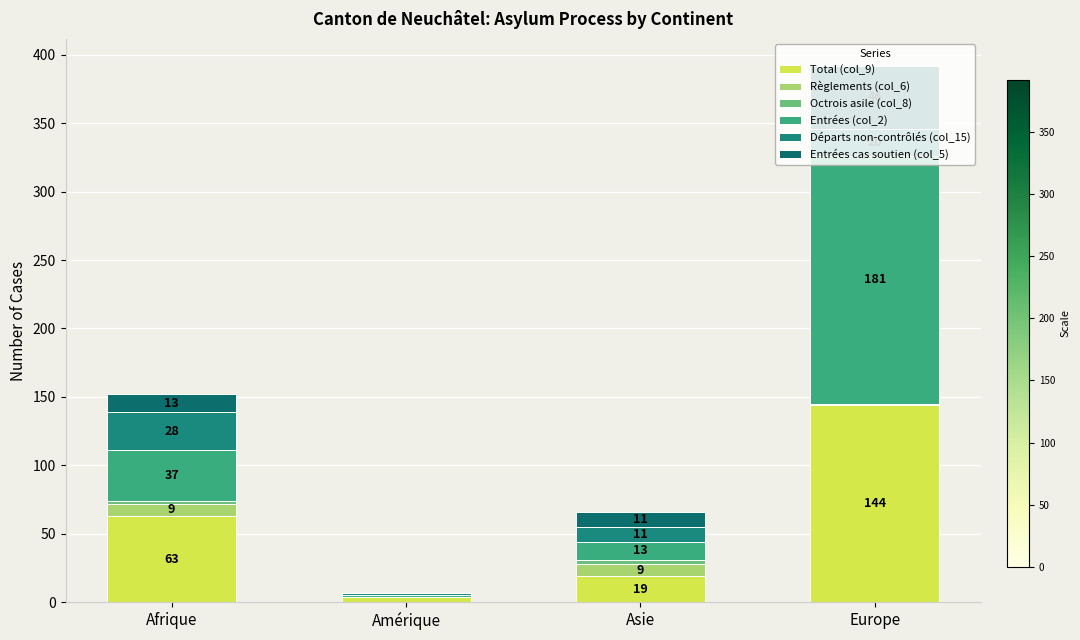

How many distinct data groups are displayed?

6